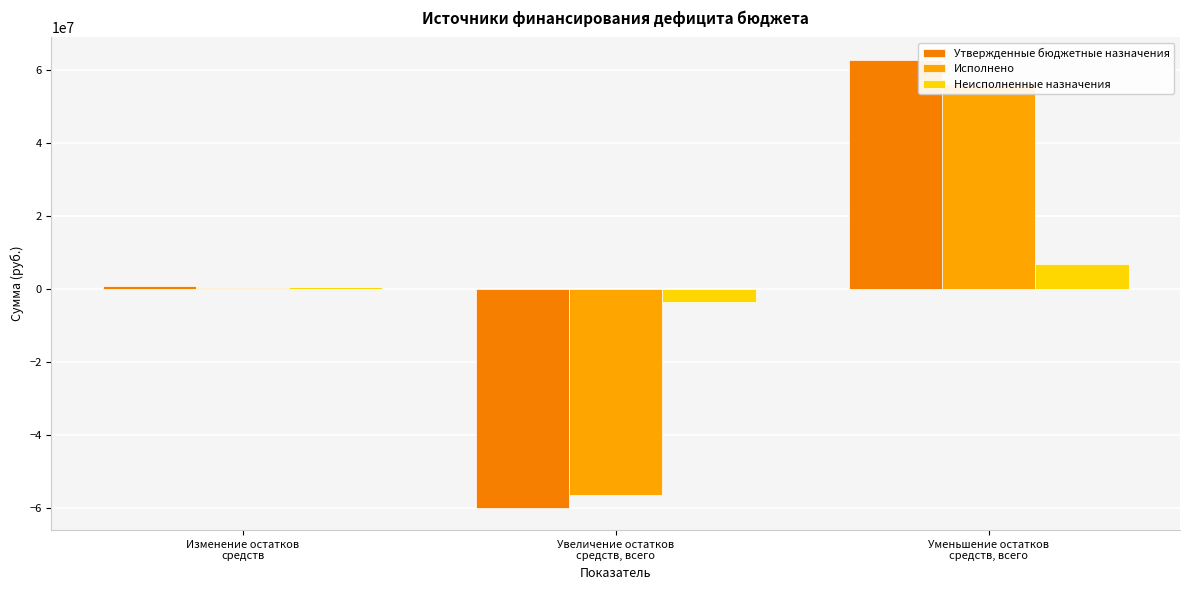

At which label does Утвержденные бюджетные назначения first exceed 950699?

Изменение остатков
средств